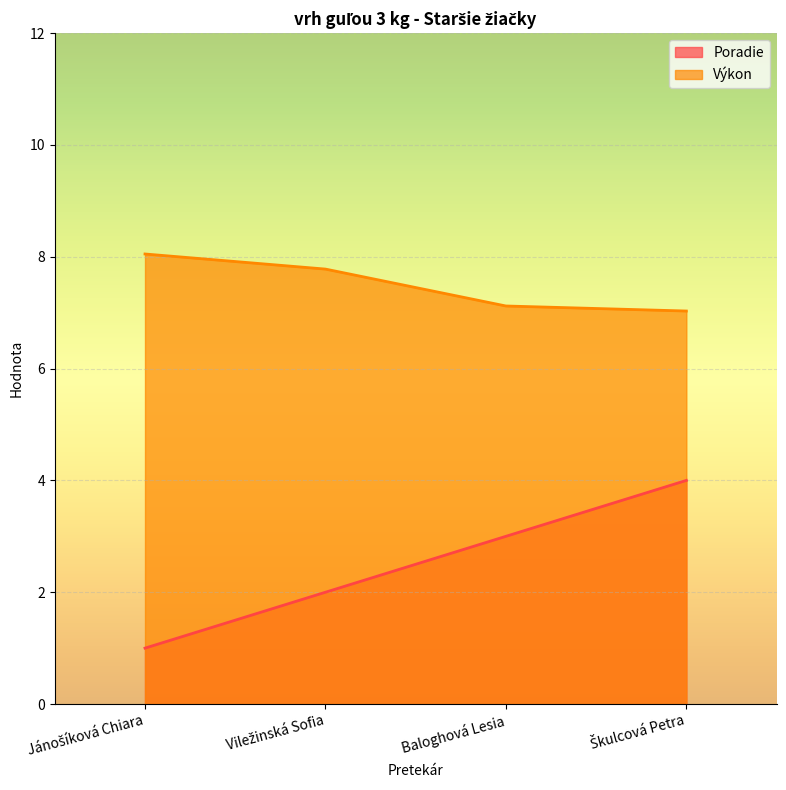

True or false: Výkon has more than 2 interior local peaks.

False